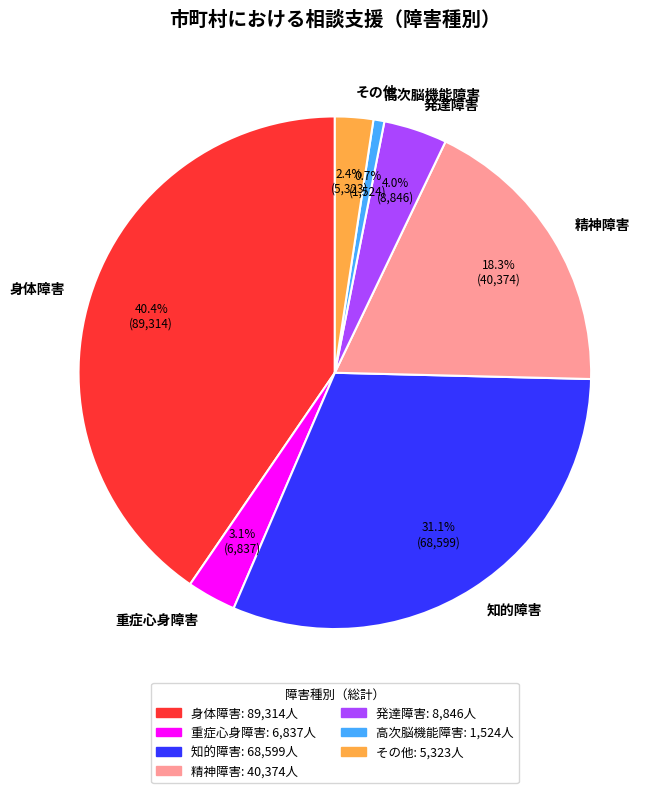

Which slice is the largest?

身体障害